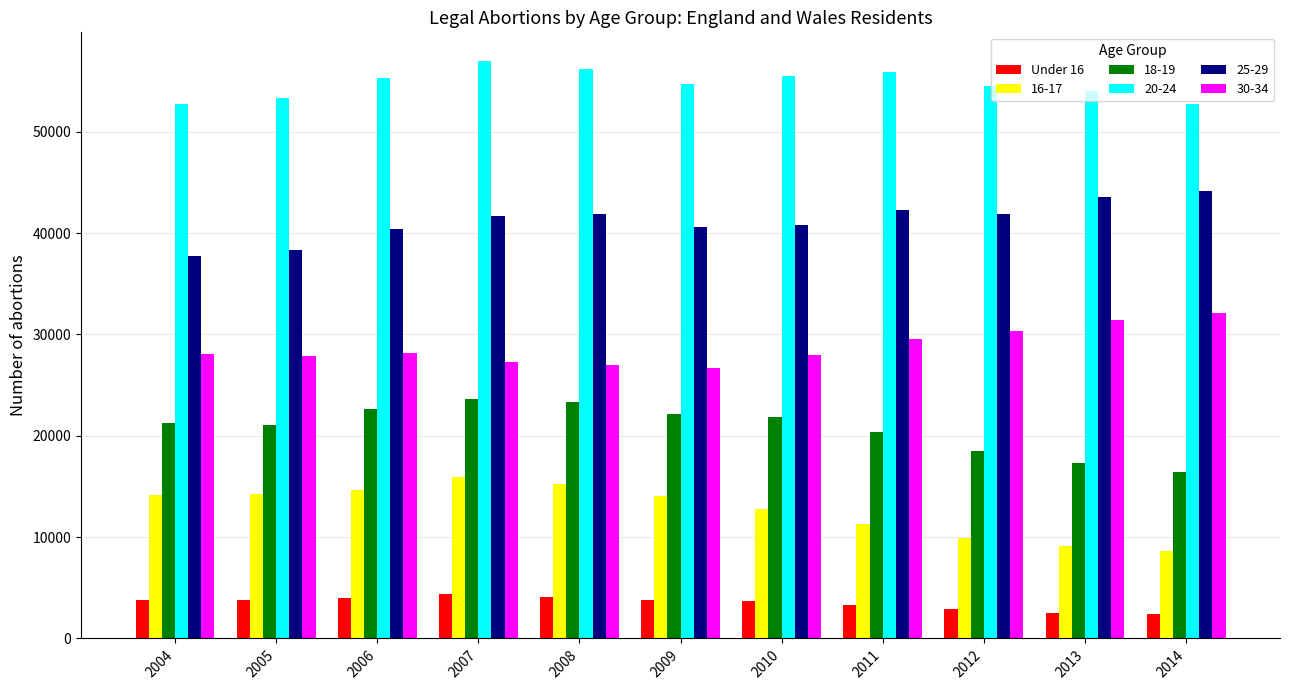

The value of 25-29 at 2009 is 40634. True or false?

True